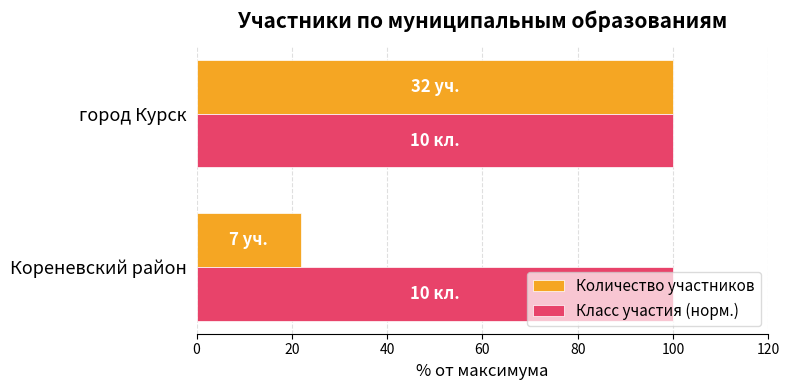

Read the Количество участников value at Кореневский район.

21.9